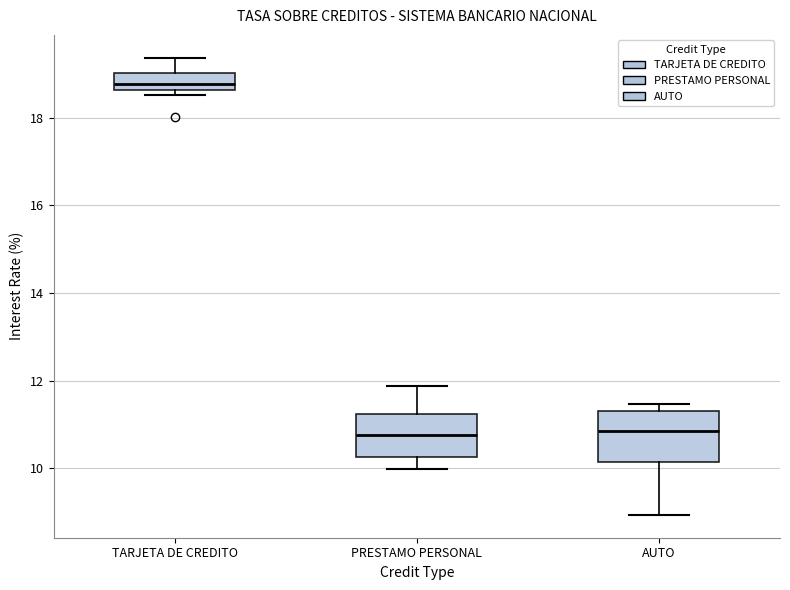

Reading left to right, transcribe this box plot: for each box, give where its median line is, the range the box spans, and where its two whiskers end, as read against the y-axis. The values are not printed on the chart, so give them approximately, as read against the axis.

TARJETA DE CREDITO: median 18.8, box 18.6 to 19.0, whiskers 18.6 (just below the box's lower edge) to 19.4
PRESTAMO PERSONAL: median 10.8, box 10.2 to 11.2, whiskers 10.0 to 11.8
AUTO: median 10.8, box 10.2 to 11.4, whiskers 9.0 to 11.4 (just above the box's upper edge)